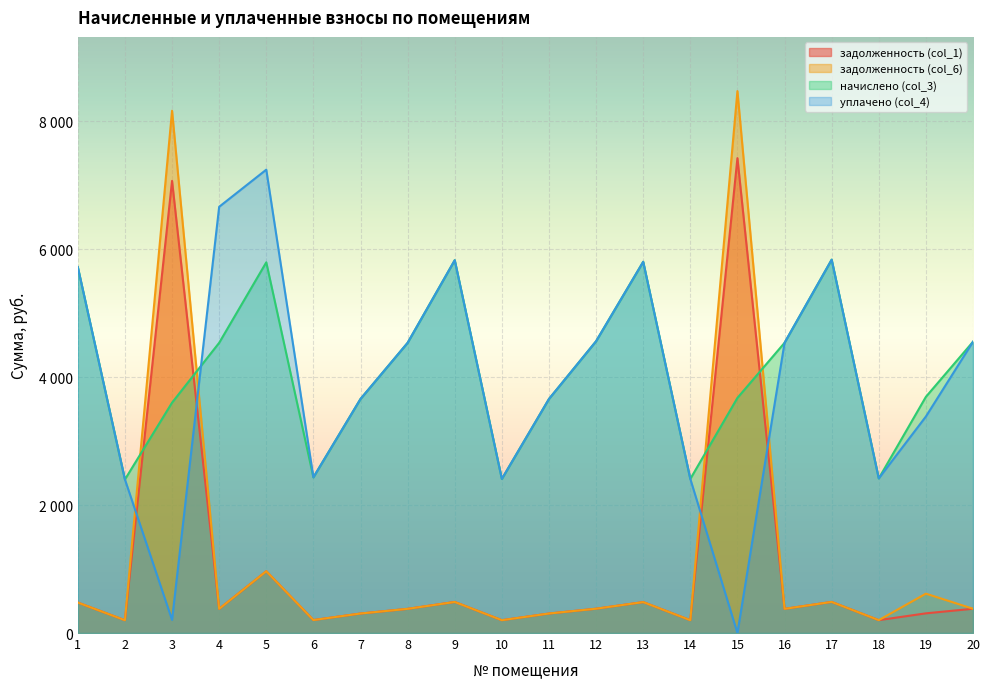

Reading right to left, list all the values displayed in this chart.

задолженность (col_1): 379.5	307.7	201.5	486.4	378.1	7425.0	200.8	483.7	380.2	305.0	200.8	486.1	378.1	305.0	202.9	966.0	378.1	7069.2	200.1	476.8
задолженность (col_6): 379.5	615.5	201.5	486.4	378.1	8473.3	200.8	483.7	380.2	305.0	200.8	485.8	378.1	305.0	202.9	966.0	378.1	8165.8	200.1	476.8
начислено (col_3): 4554.0	3692.9	2417.8	5837.4	4537.4	3676.3	2409.5	5804.3	4562.3	3659.8	2409.5	5829.1	4537.4	3659.8	2434.3	5796.0	4537.4	3601.8	2401.2	5721.5
уплачено (col_4): 4554.0	3385.1	2417.8	5837.4	4537.4	0.0	2409.5	5804.3	4562.3	3659.8	2409.5	5829.1	4537.4	3659.8	2434.3	7245.0	6664.3	205.3	2401.2	5721.5